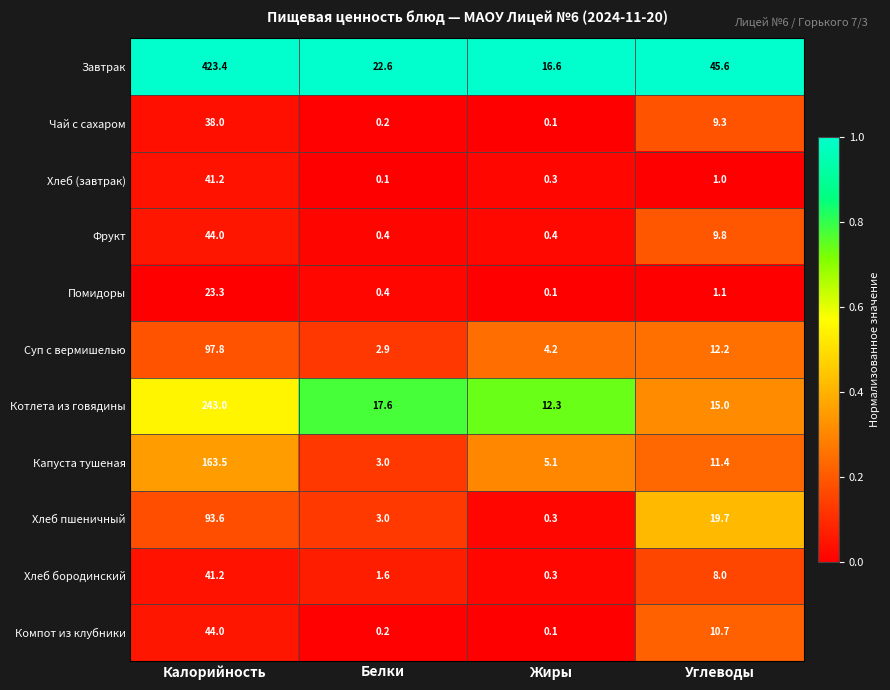

At which category is the sum across all series the highest?

Калорийность